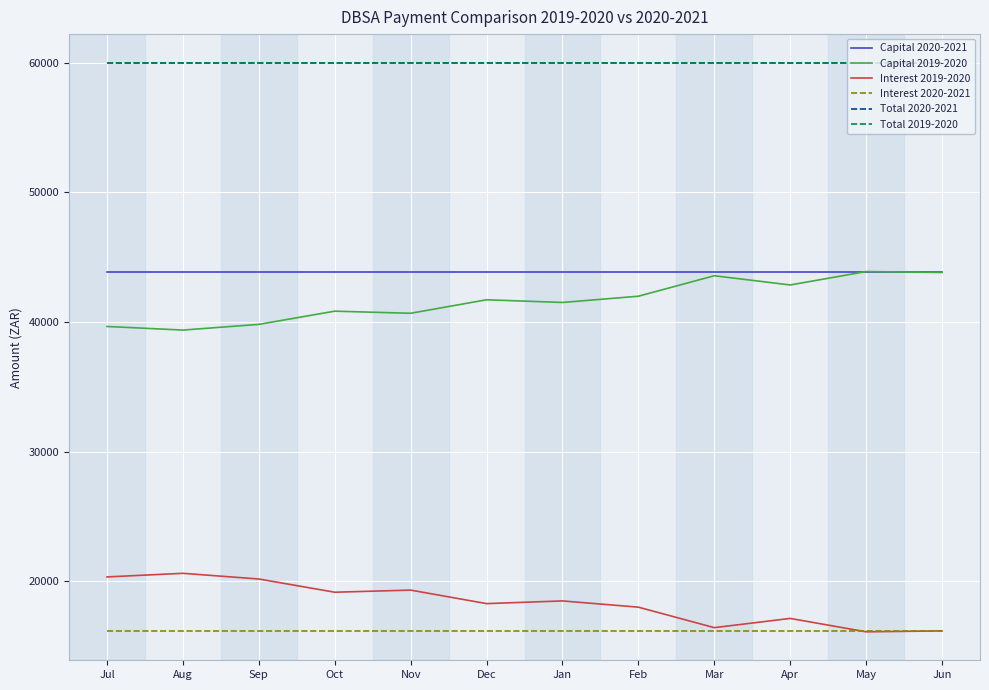

Reading left to right, extract all data points from this chart.

Capital 2020-2021: 43815.8	43815.8	43815.8	43815.8	43815.8	43815.8	43815.8	43815.8	43815.8	43815.8	43815.8	43815.8
Capital 2019-2020: 39654.3	39376.6	39815.2	40834.3	40671.4	41712.7	41504.9	41986.6	43565.8	42853.8	43887.0	43815.8
Interest 2019-2020: 20345.7	20623.4	20184.8	19165.7	19328.6	18287.3	18495.1	18013.4	16434.2	17146.2	16113.0	16184.2
Interest 2020-2021: 16184.2	16184.2	16184.2	16184.2	16184.2	16184.2	16184.2	16184.2	16184.2	16184.2	16184.2	16184.2
Total 2020-2021: 60000.0	60000.0	60000.0	60000.0	60000.0	60000.0	60000.0	60000.0	60000.0	60000.0	60000.0	60000.0
Total 2019-2020: 60000.0	60000.0	60000.0	60000.0	60000.0	60000.0	60000.0	60000.0	60000.0	60000.0	60000.0	60000.0